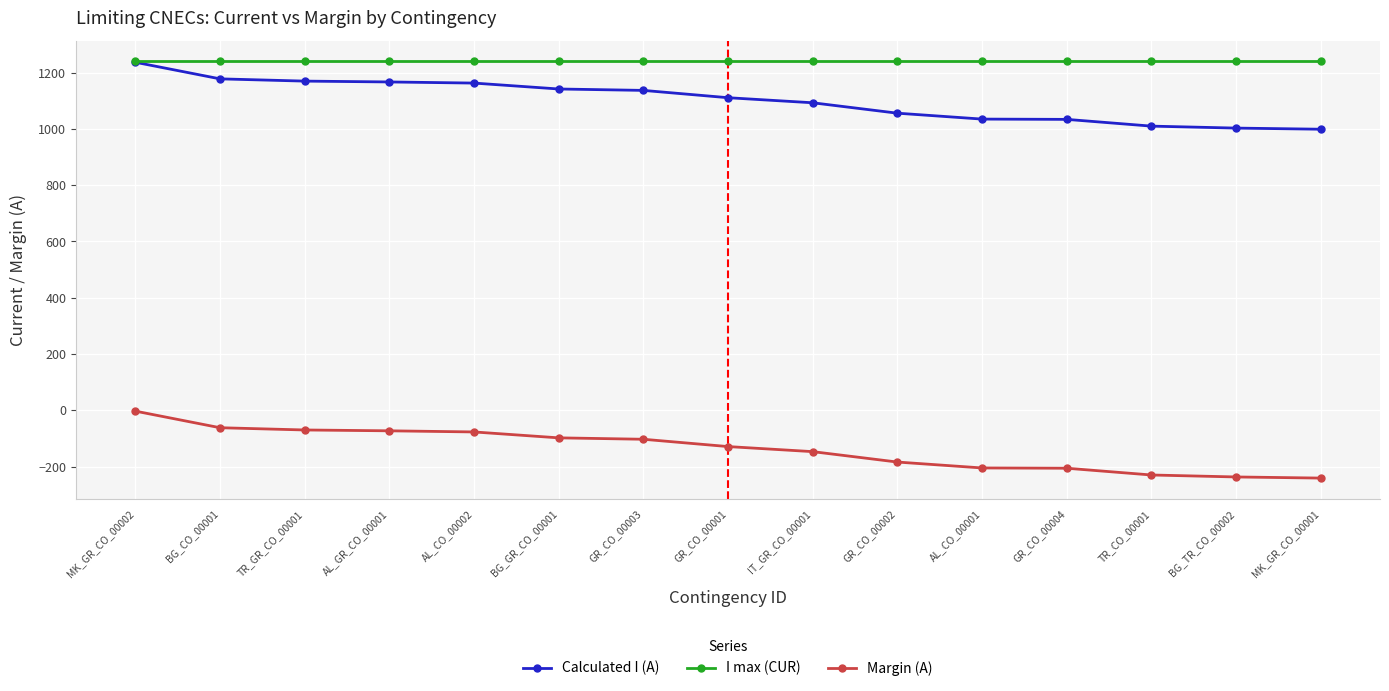

What is the greatest value displayed?

1240